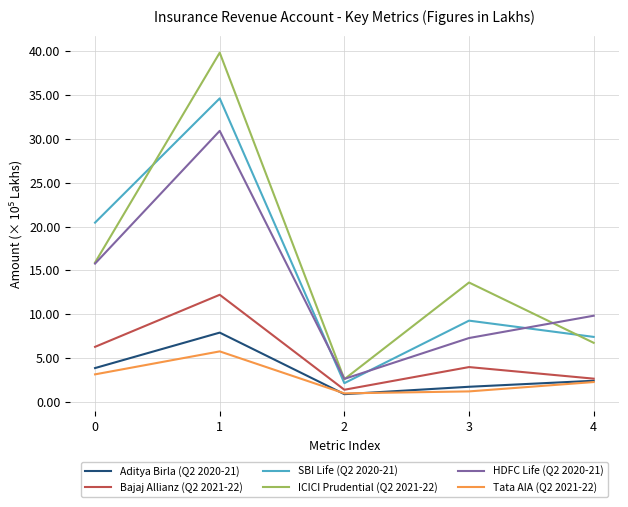

True or false: SBI Life (Q2 2020-21) and Aditya Birla (Q2 2020-21) intersect in this chart.

False